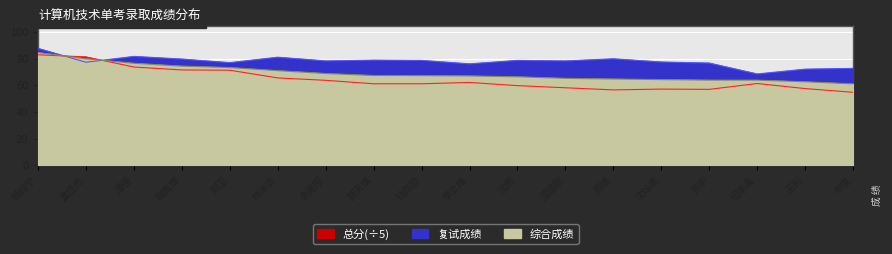

What is the spread (max minus min) of values at 王利?

14.6